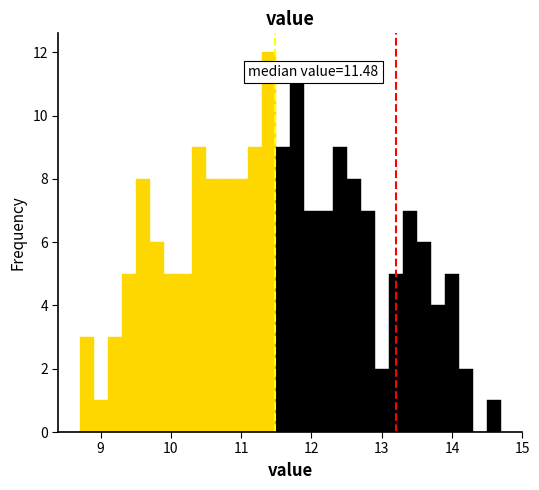

Read against the x-axis, roughly where is the centre of the tallest bar?

11.4